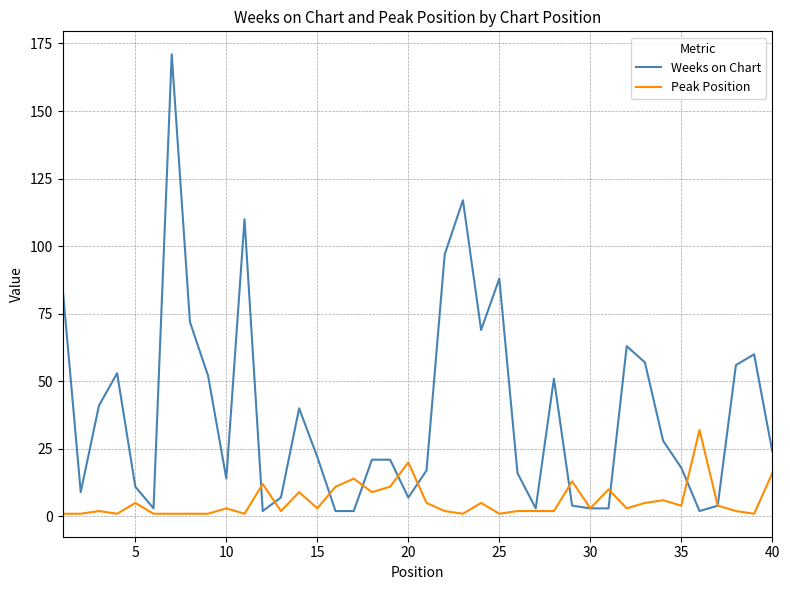

What are all the series names shown in the legend?

Weeks on Chart, Peak Position